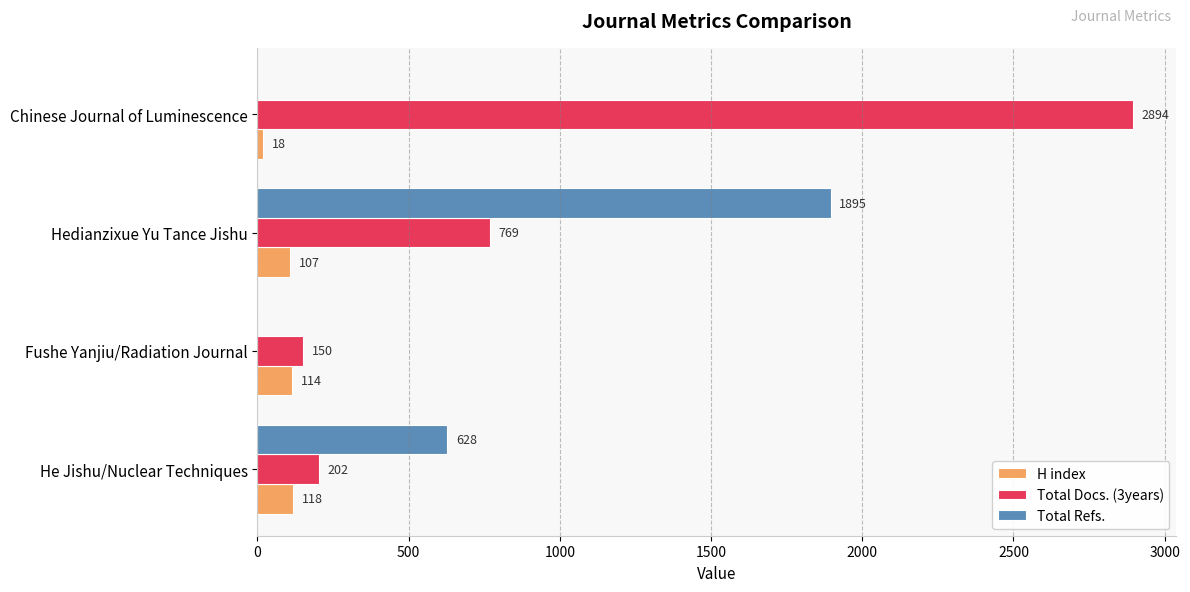

Which series has the widest spread of values?

Total Docs. (3years)